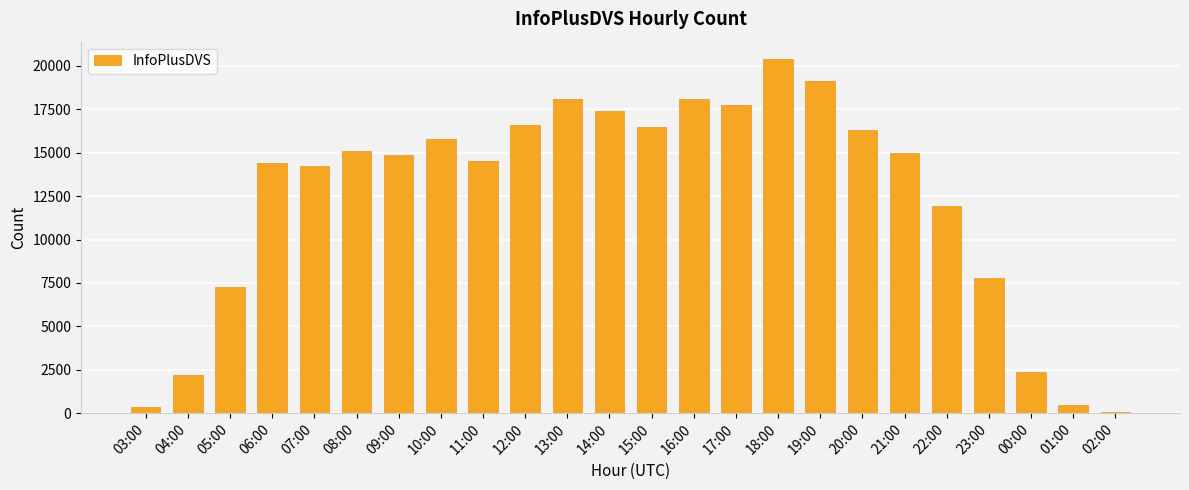

What is the value of the 14th bar from the left?

18067